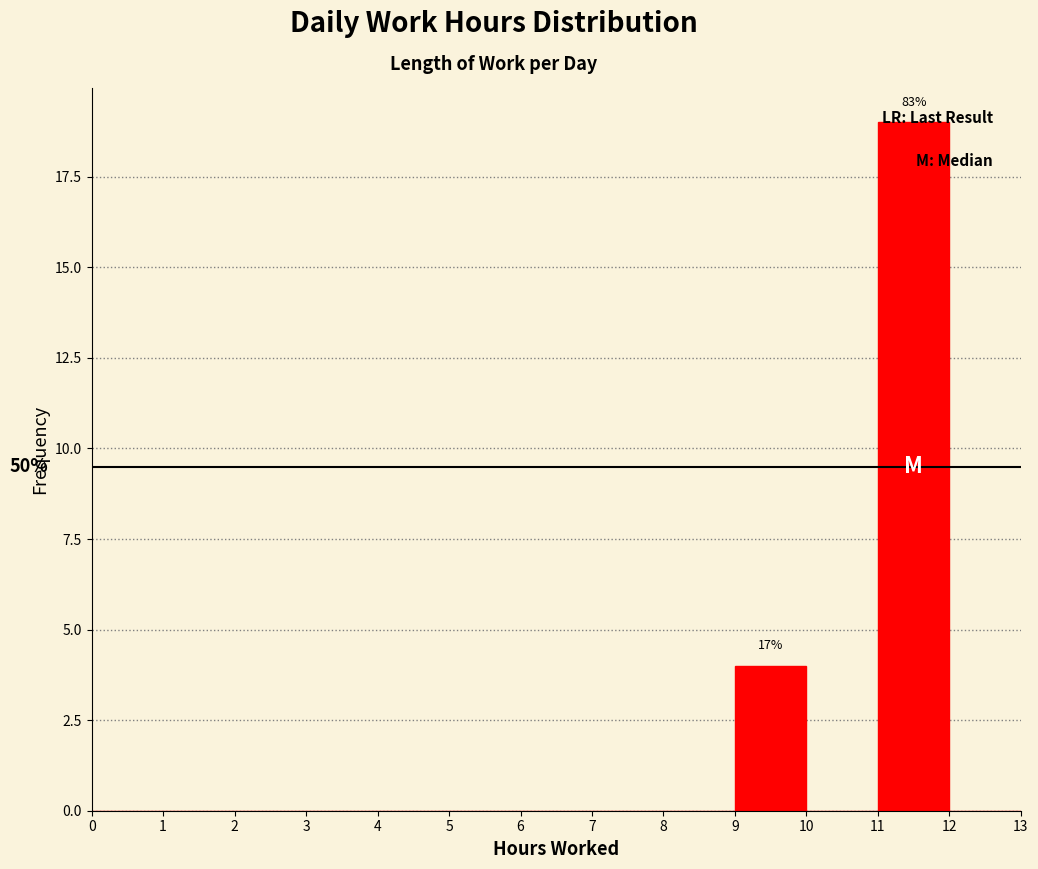

Which range on the x-axis has the tallest bar?

11 to 12